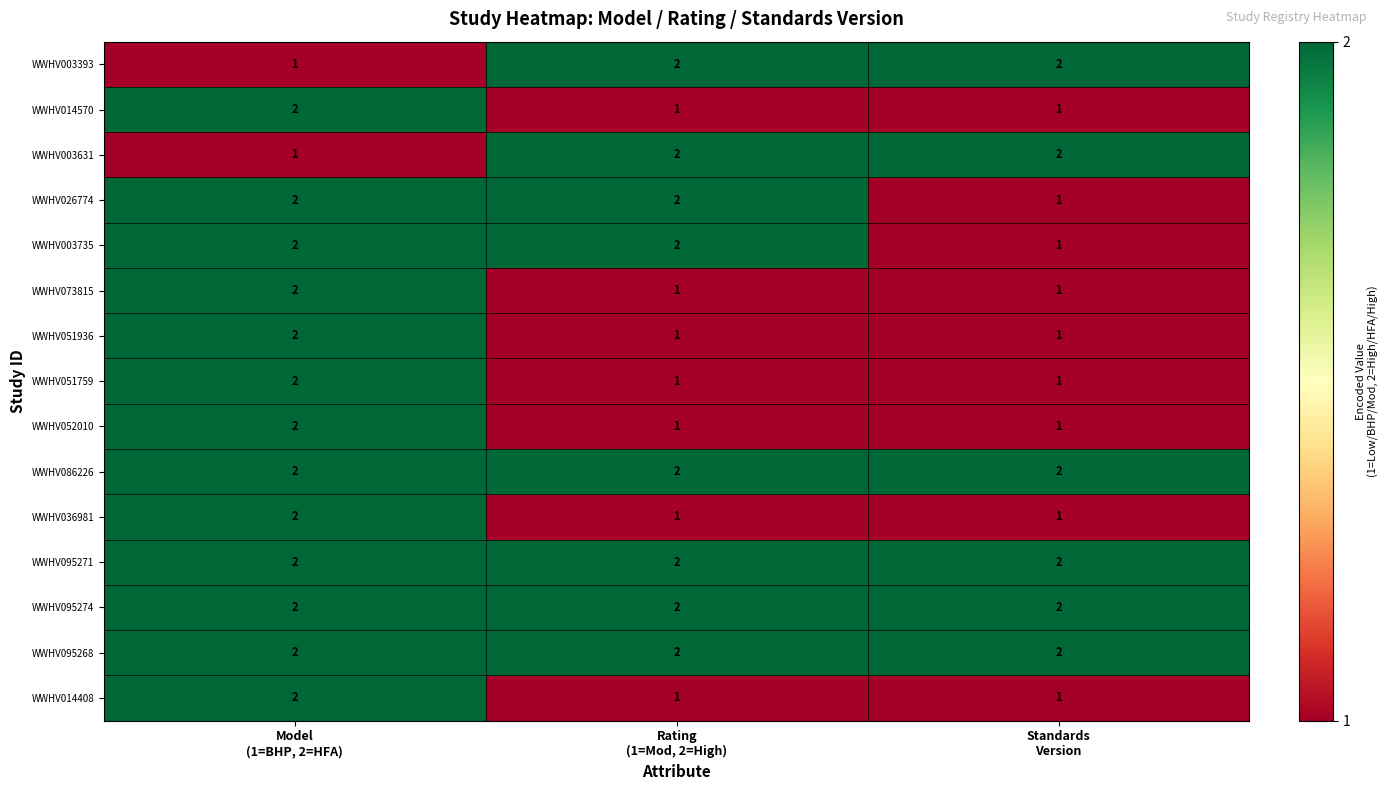

At how many categories does at least one series exceed 1?

3